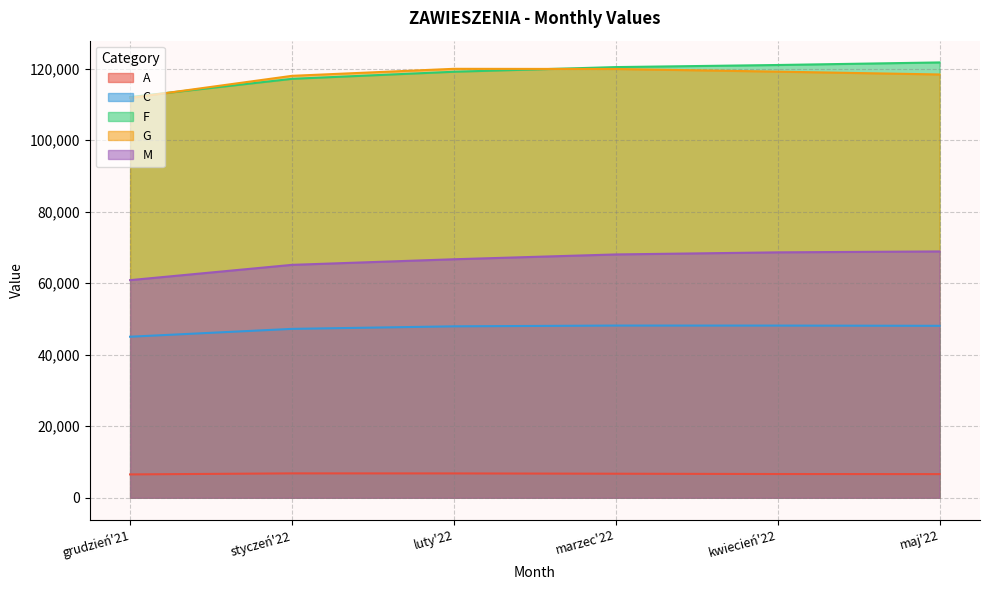

What is the minimum value for G?

111766